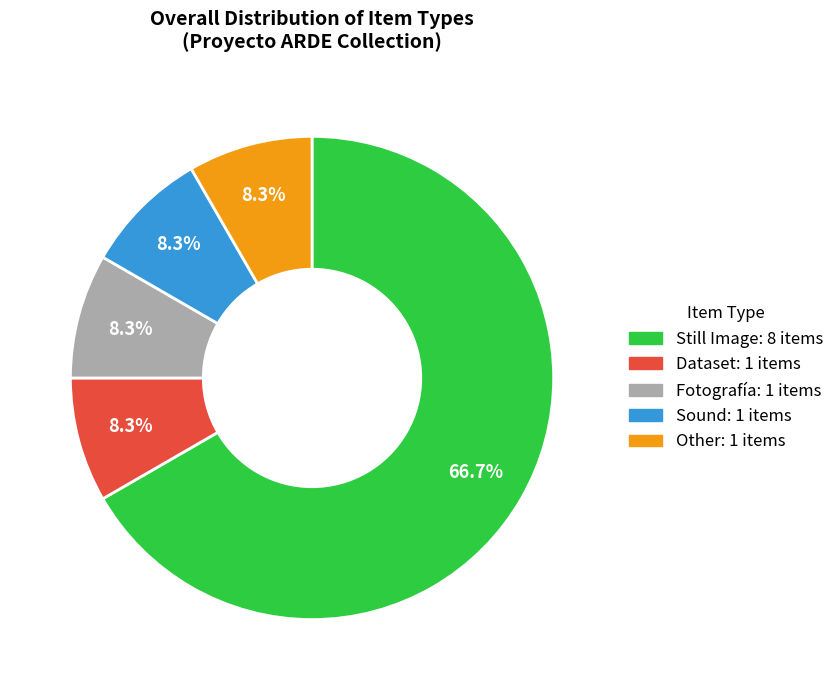

True or false: Still Image accounts for 61% of the total.

False